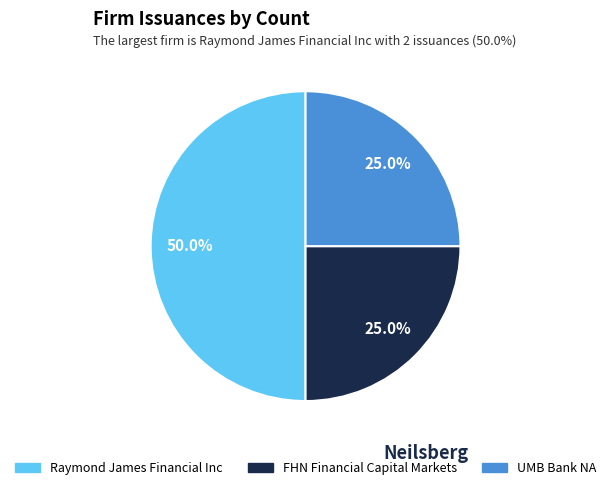

Which category has the biggest portion of the pie?

Raymond James Financial Inc